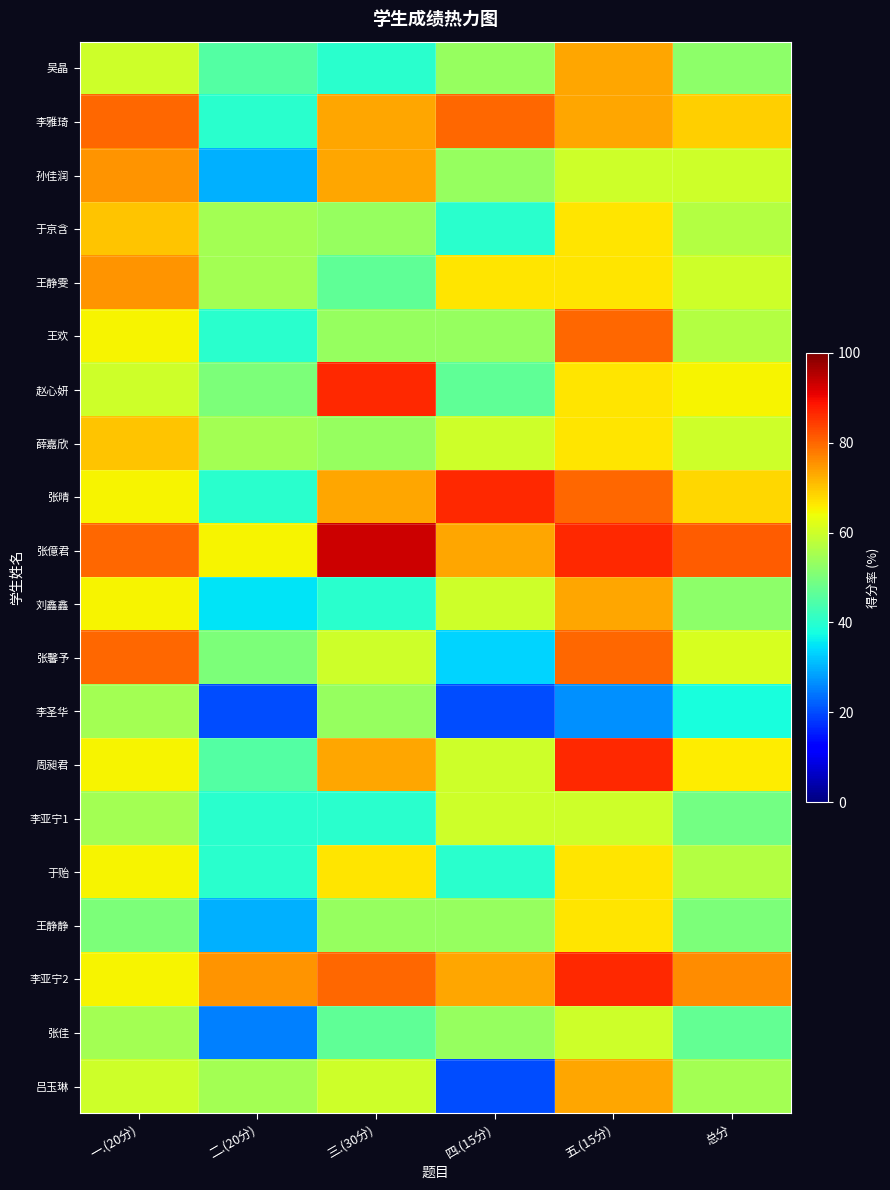

Between 总分 and 三.(30分), which is larger?

总分